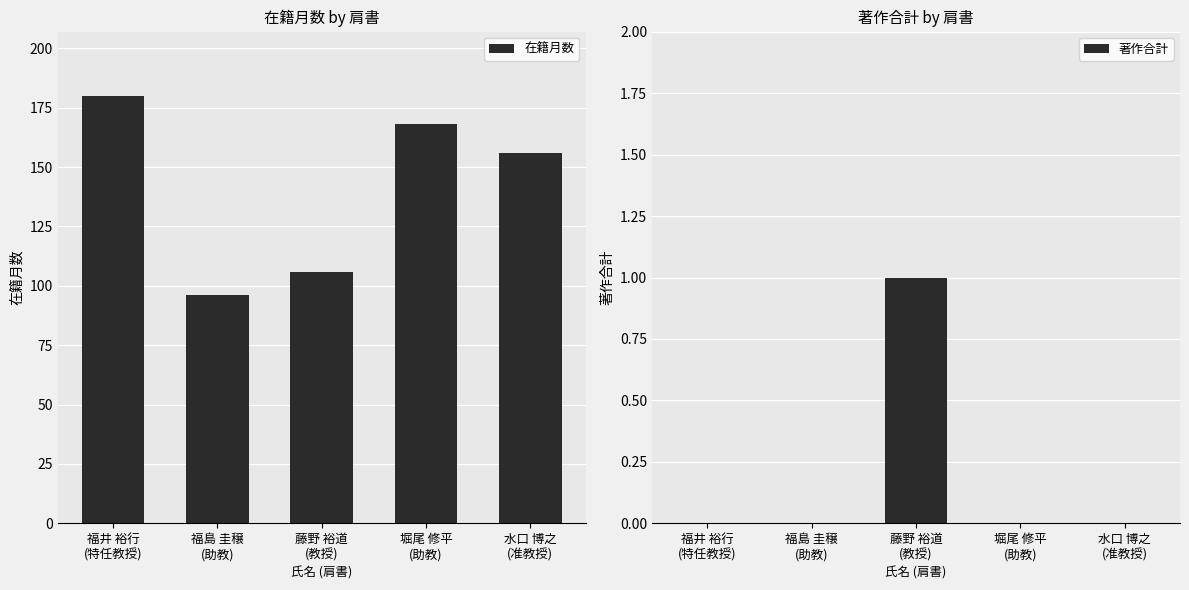

Rank the series at 堀尾 修平
(助教) from lowest to highest value.

著作合計, 在籍月数